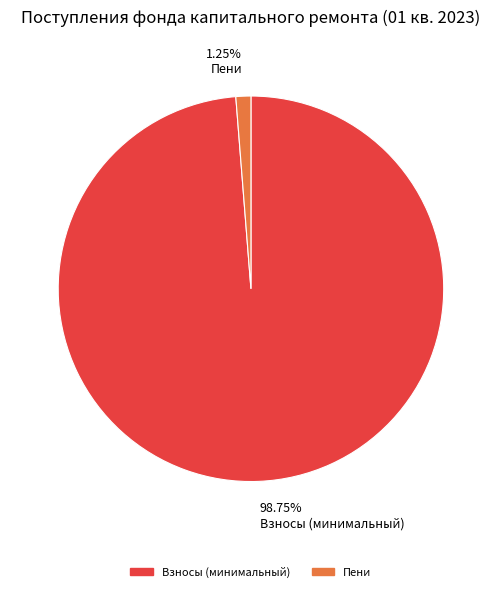

Combined, do 1.25% Пени and 98.75% Взносы (минимальный) account for over 50%?

Yes